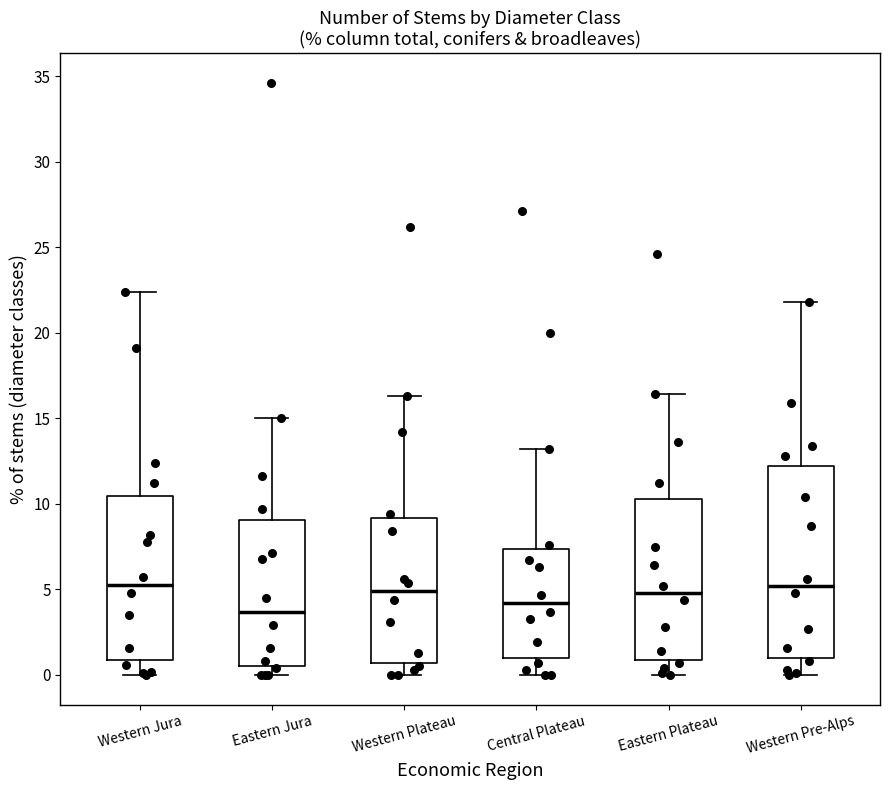

Which box has the lowest median line?

Eastern Jura